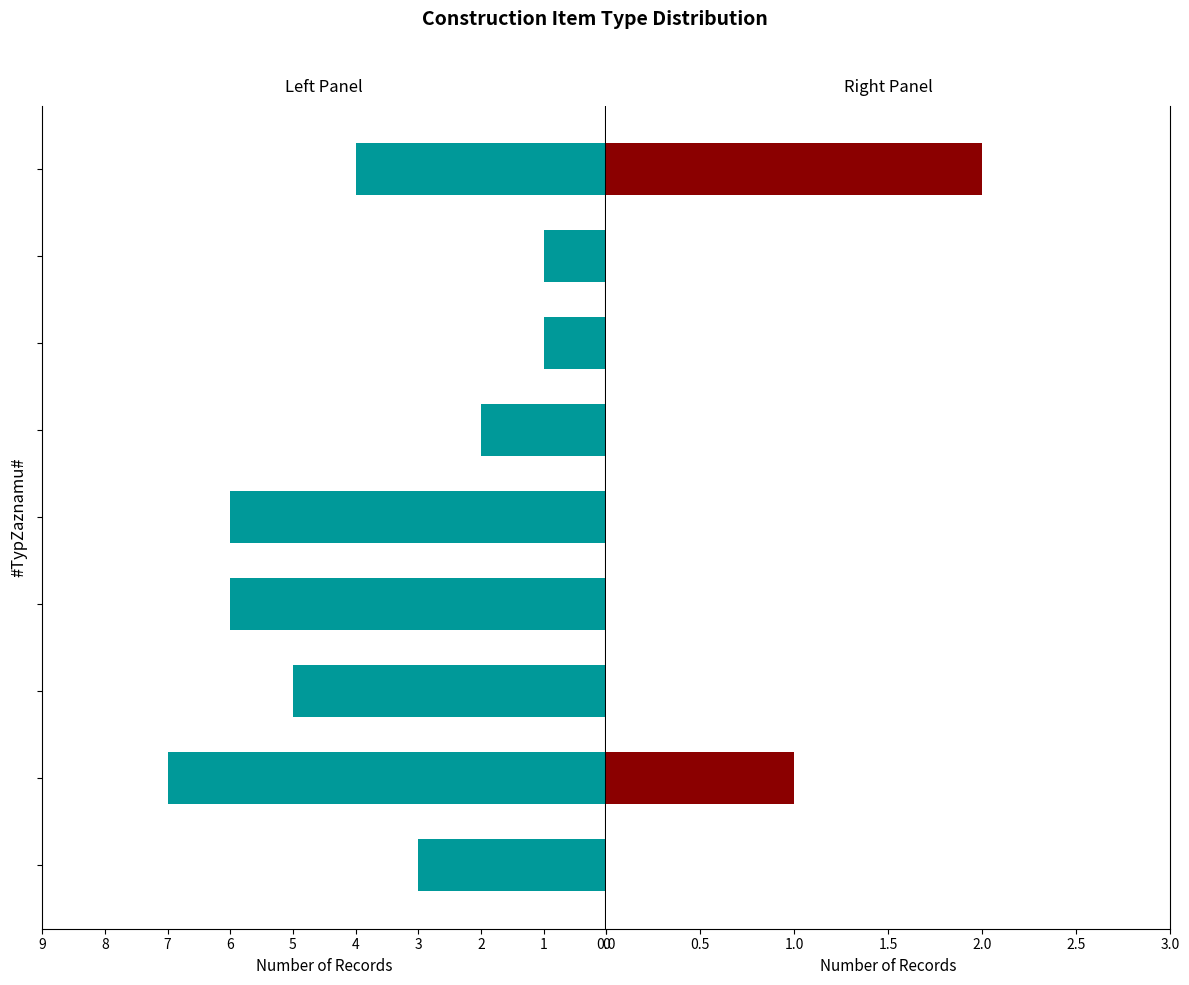

Are the bars grouped side by side (vs. stacked)?

Yes